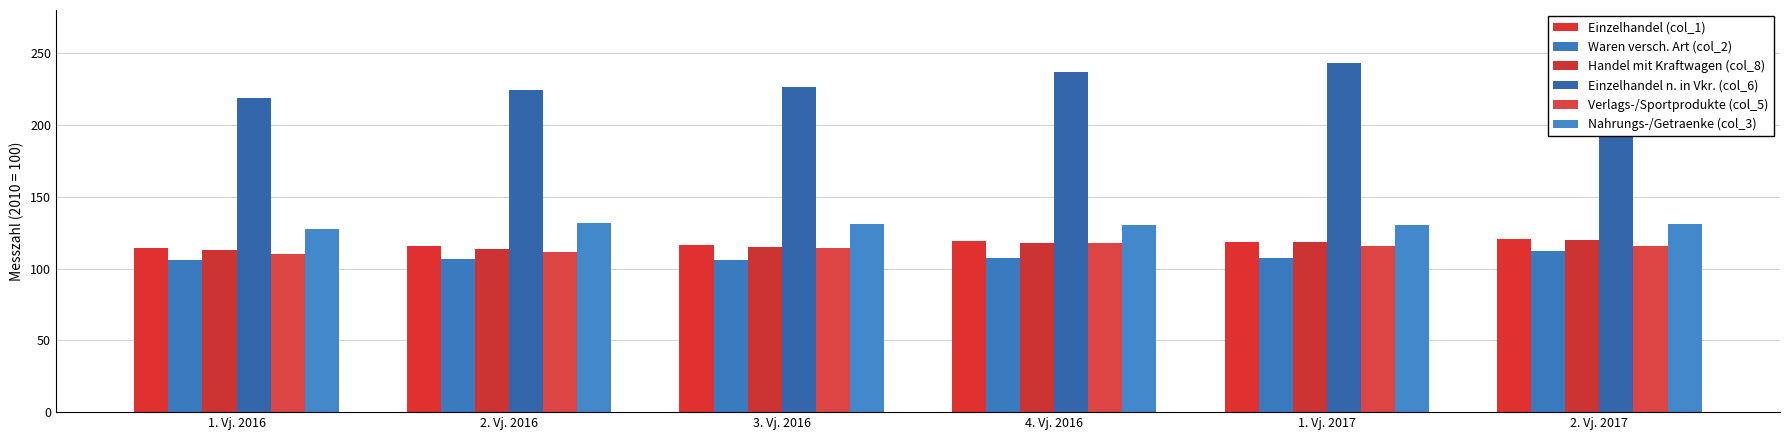

What is the difference between the second highest and minimum values in the Verlags-/Sportprodukte (col_5) series?

5.8